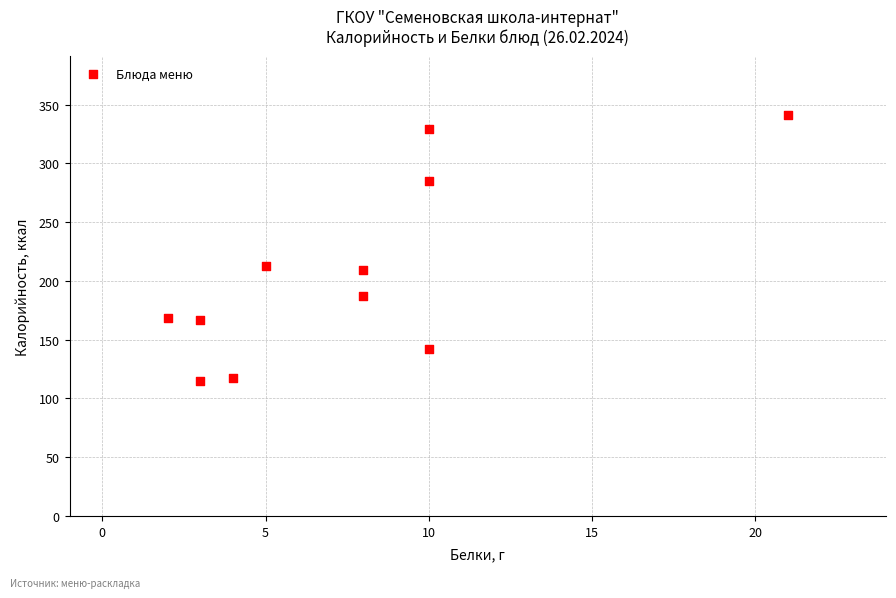

What Y value in the scatter plot is closest to 228?

213